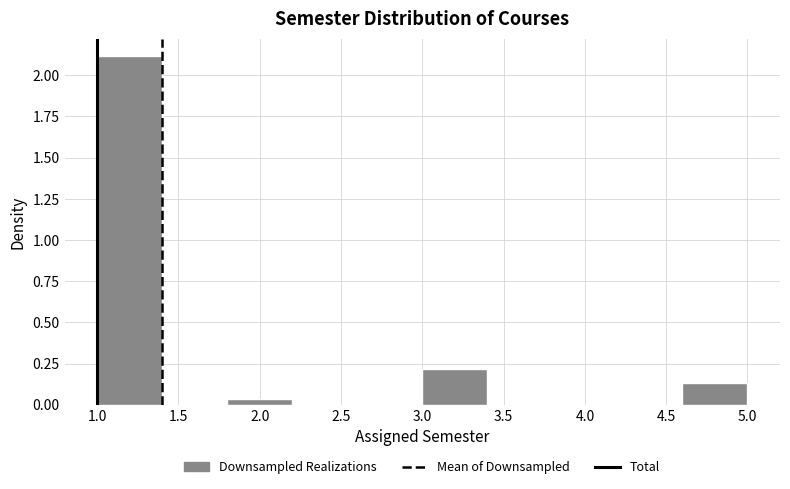

How tall is the bar that spans 4.6 to 5.0 on the x-axis? The values are not printed on the chart, so give them approximately, as read against the axis.

0.15